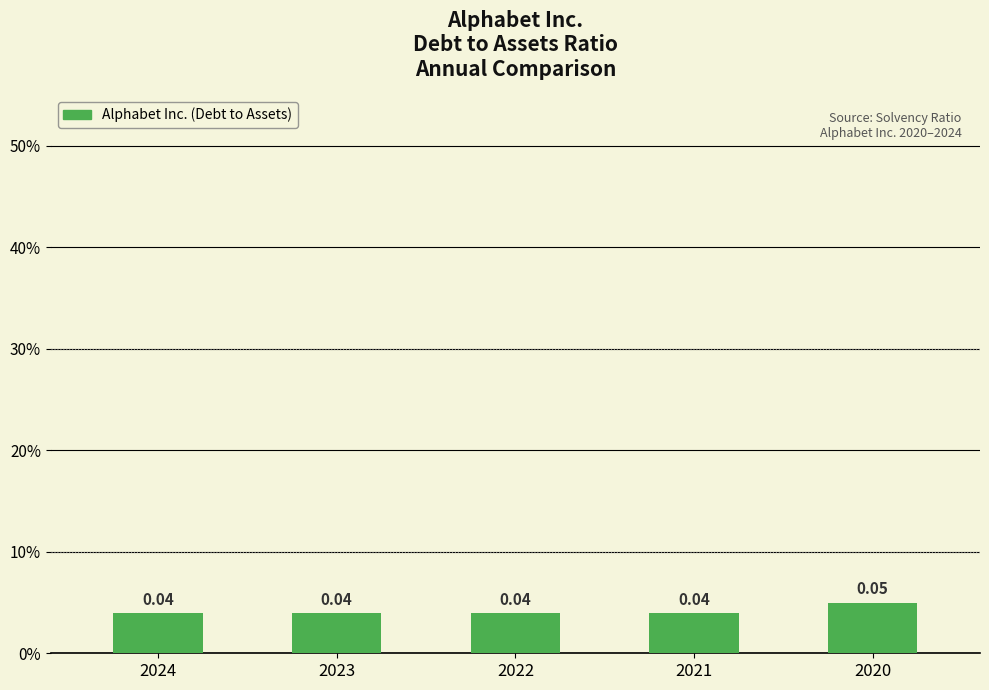

Which label corresponds to the largest value in the chart?

2020